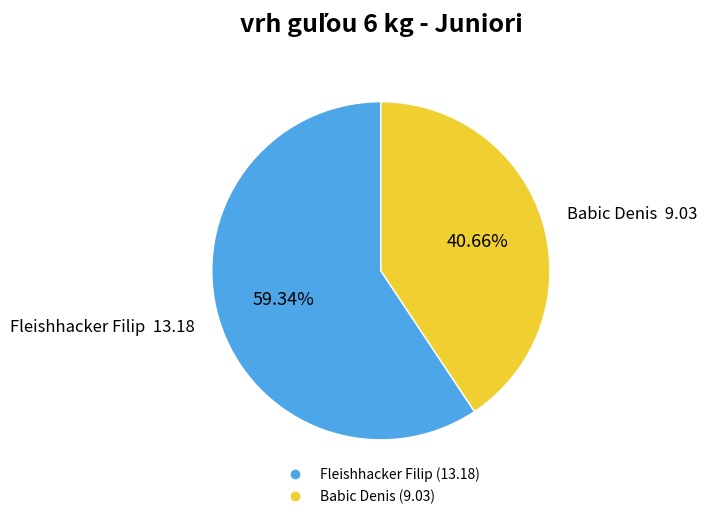

True or false: Fleishhacker Filip accounts for 69% of the total.

False